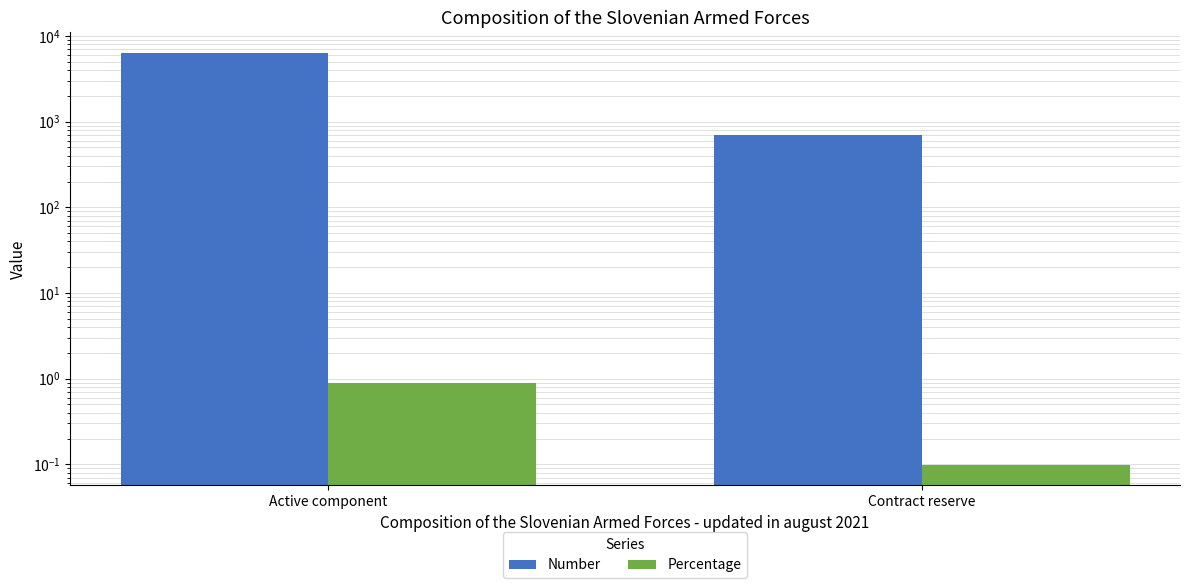

How many values in the Number series are below 6347?

1